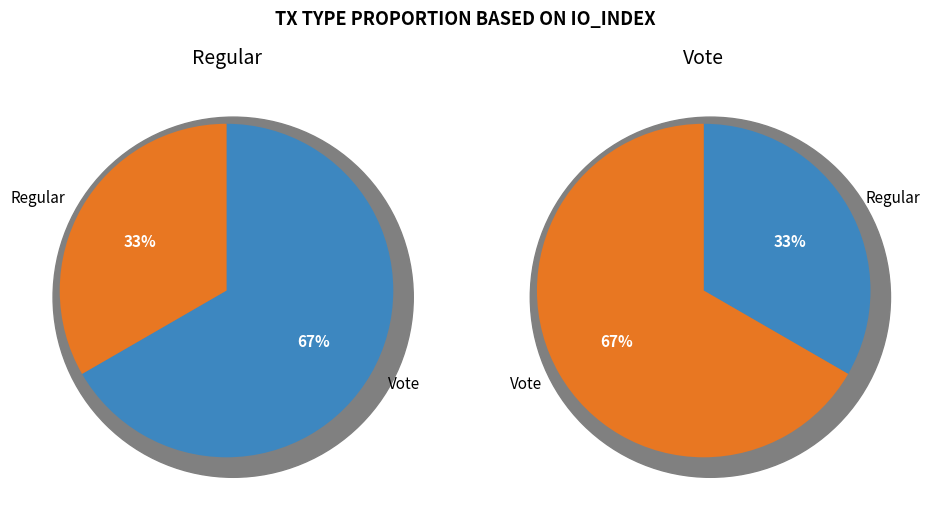

True or false: io_index_values accounts for 20% of the total.

False